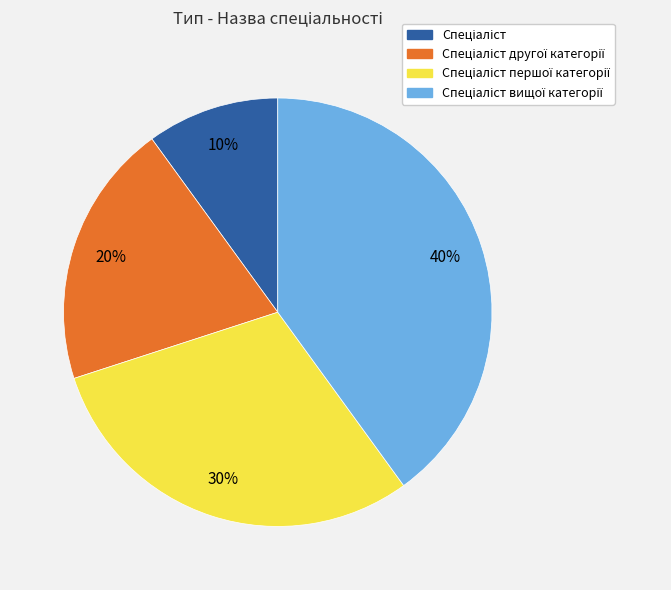

To the nearest percent, what is the difference between the largest and smallest slice percentages?

30%